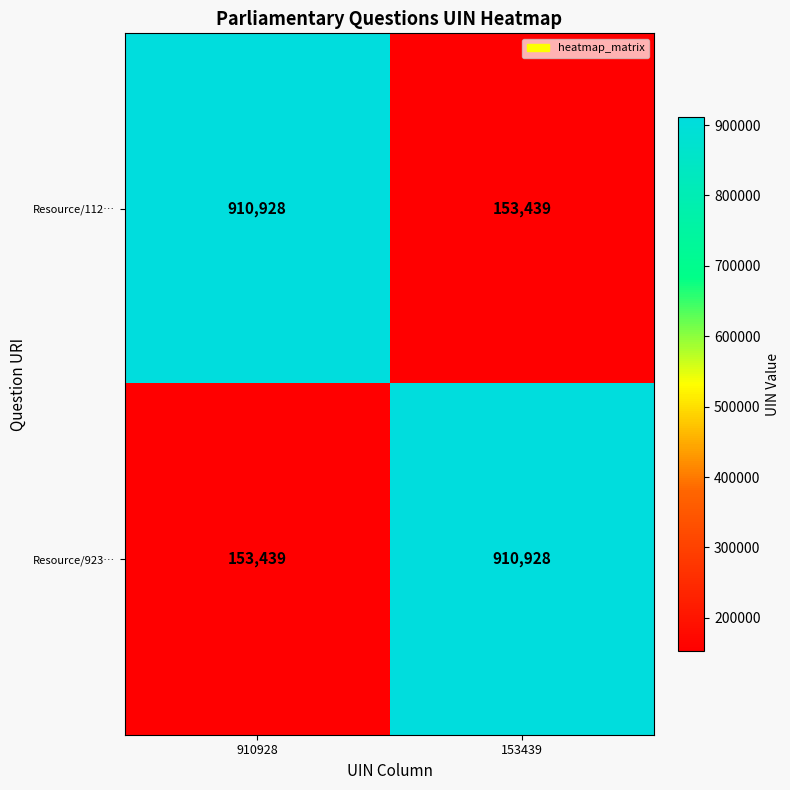

Rank the series at 153439 from highest to lowest value.

Resource/923…, Resource/112…